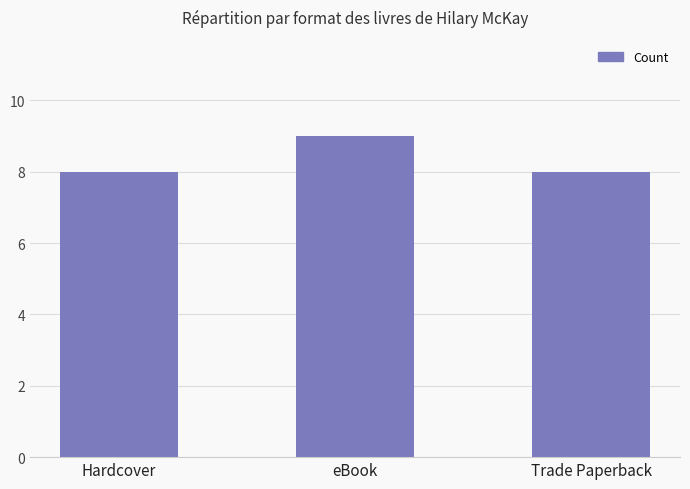

Reading left to right, transcribe all the data shown in this chart.

Hardcover=8	eBook=9	Trade Paperback=8